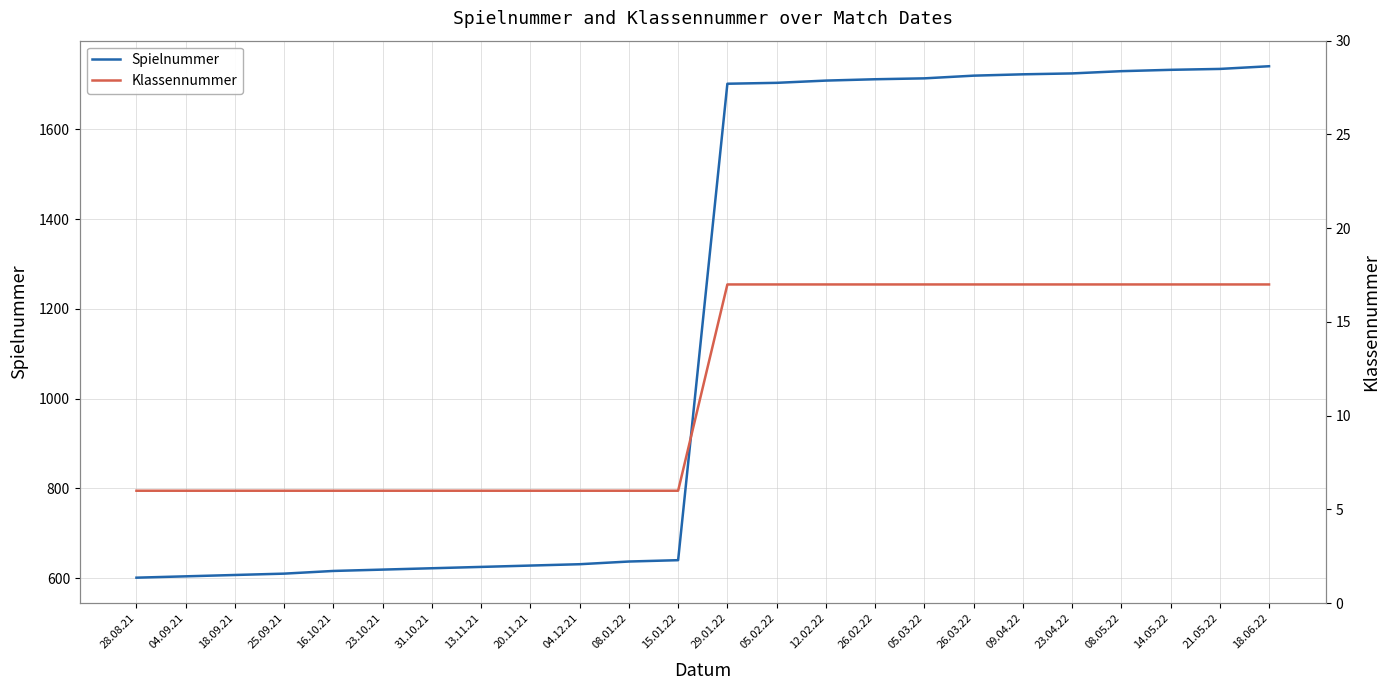

What is the sum of the Spielnummer values at 21.05.22 and 08.05.22?

3465